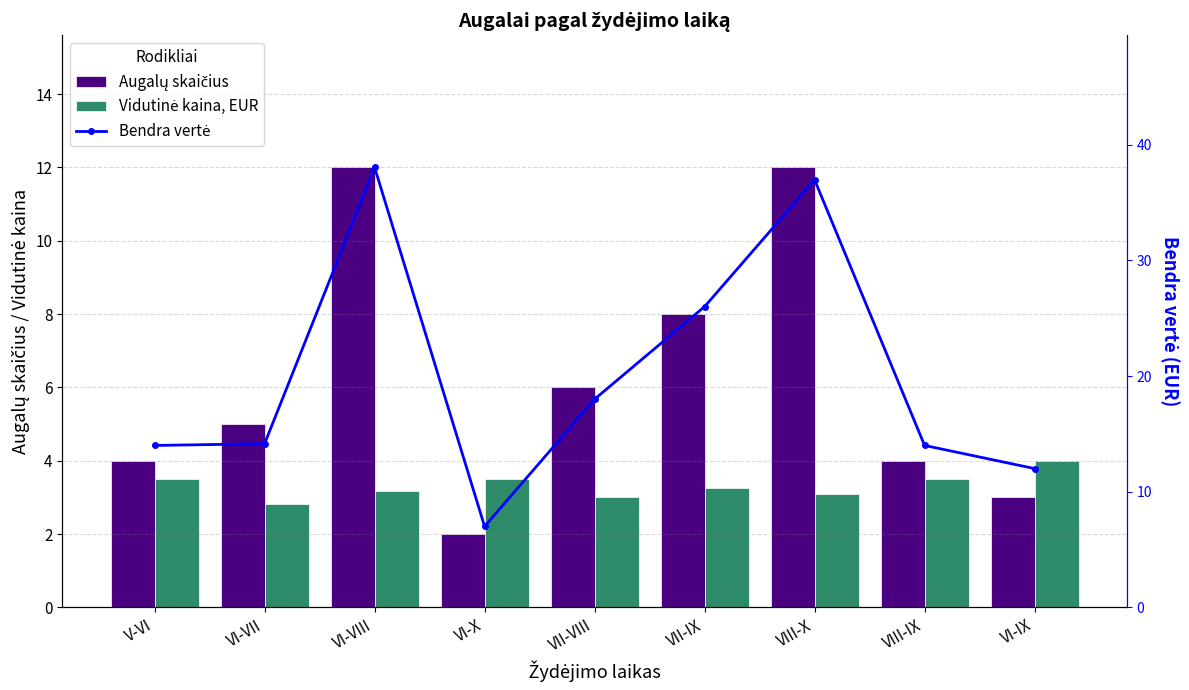

Does the chart contain any negative values?

No